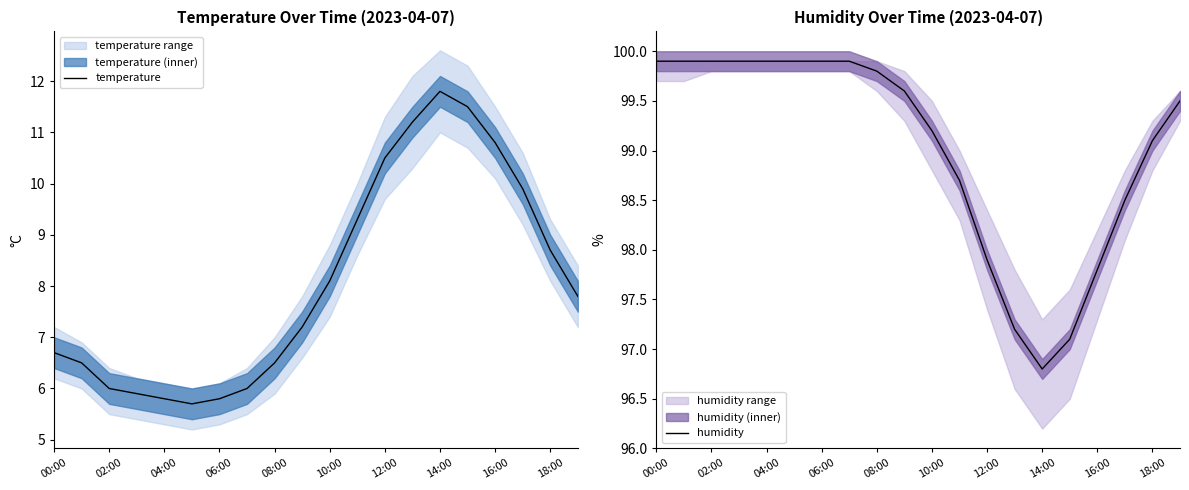

What is the sum of all humidity values?

1980.4